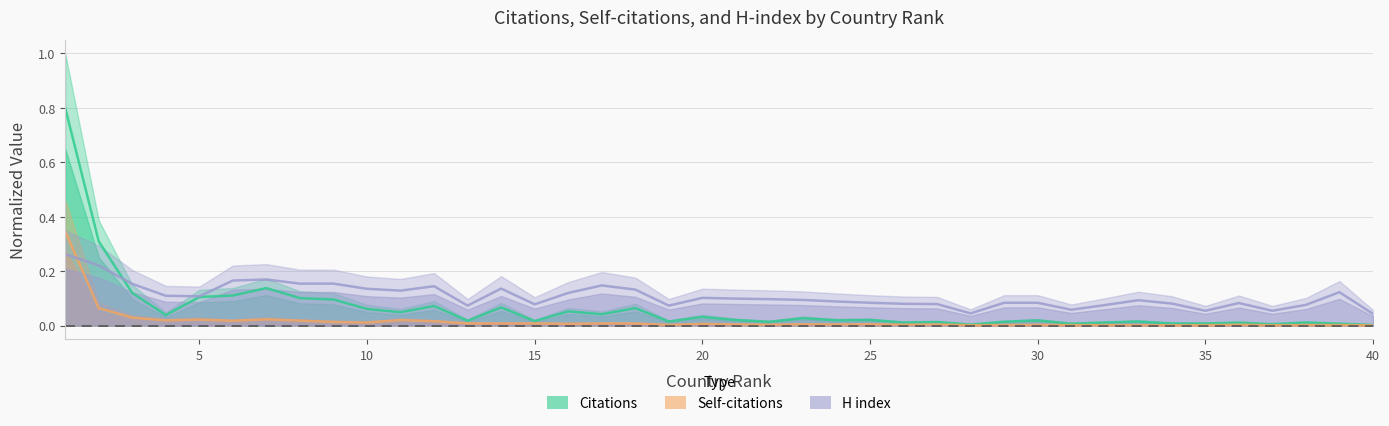

At which category is the sum across all series the highest?

1